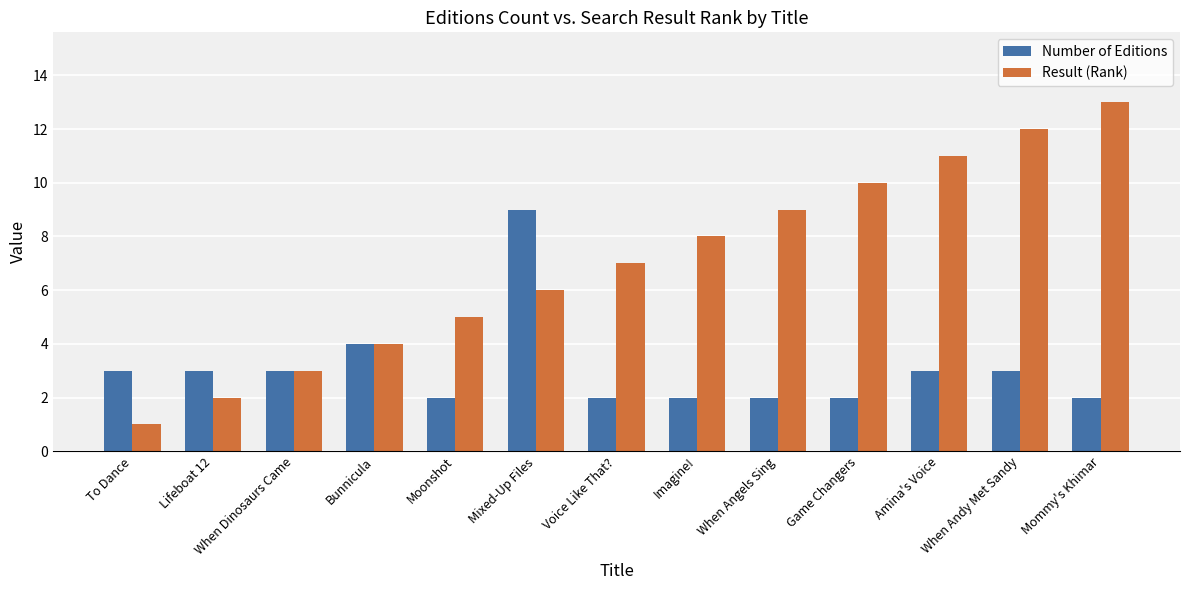

List the labels in order of Result (Rank) value, smallest first.

To Dance, Lifeboat 12, When Dinosaurs Came, Bunnicula, Moonshot, Mixed-Up Files, Voice Like That?, Imagine!, When Angels Sing, Game Changers, Amina's Voice, When Andy Met Sandy, Mommy's Khimar